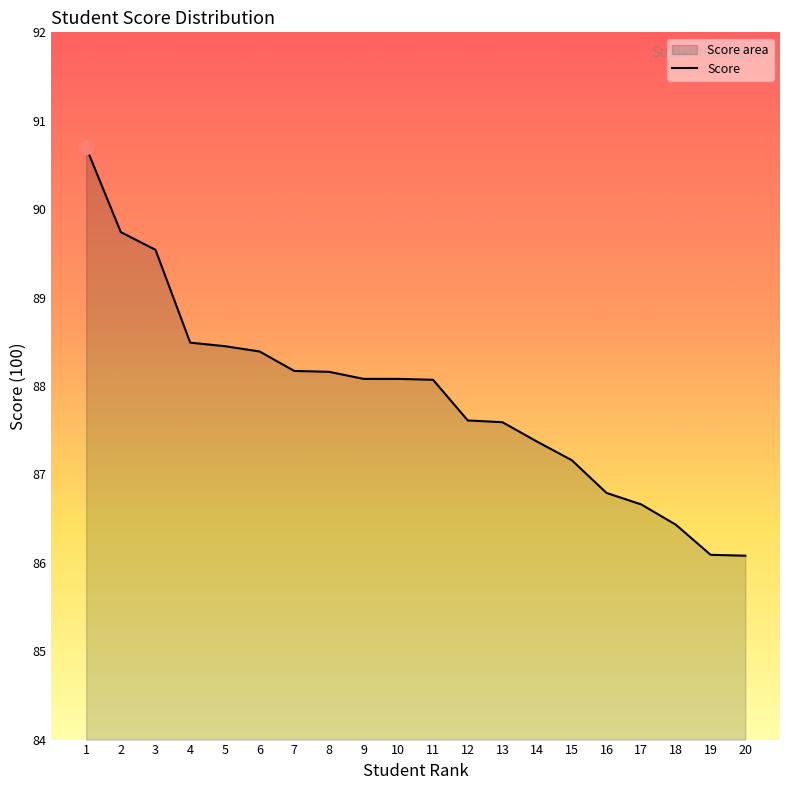

List the labels in order of value, largest first.

1, 2, 3, 4, 5, 6, 7, 8, 9, 10, 11, 12, 13, 14, 15, 16, 17, 18, 19, 20